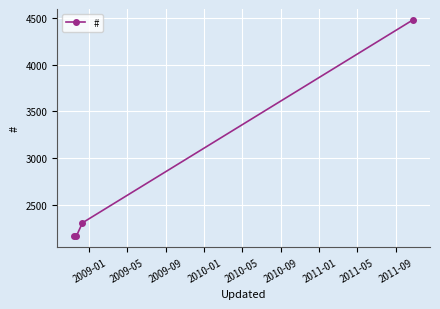

What is the value of the 2nd point from the left?

2169